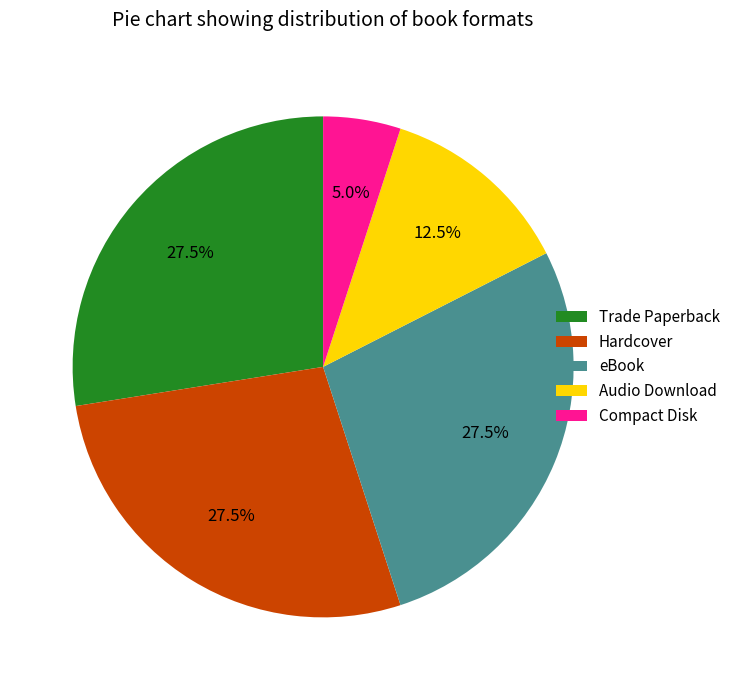

Which has a higher value, Hardcover or Compact Disk?

Hardcover